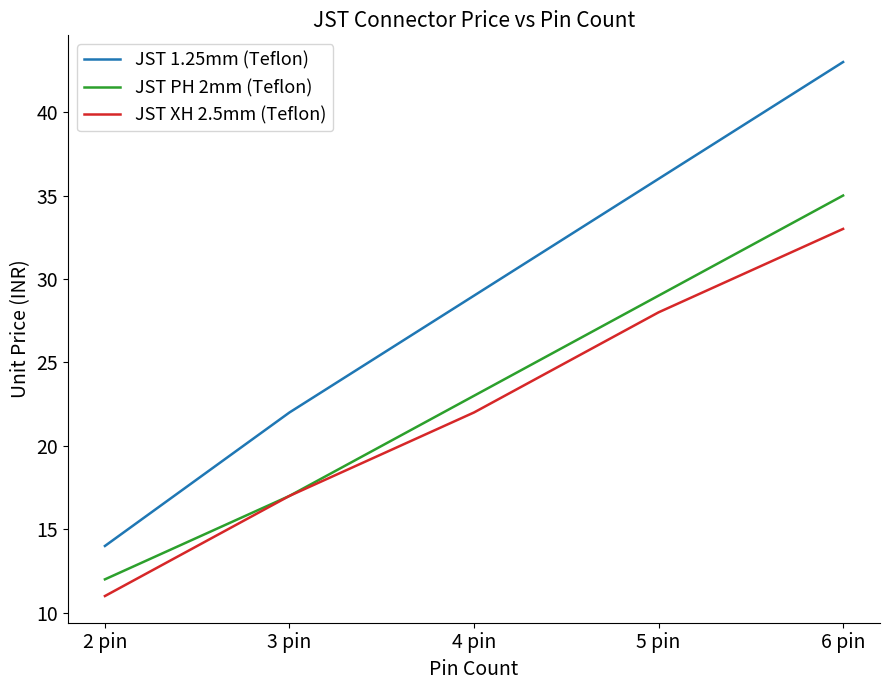

Which series has the widest spread of values?

JST 1.25mm (Teflon)